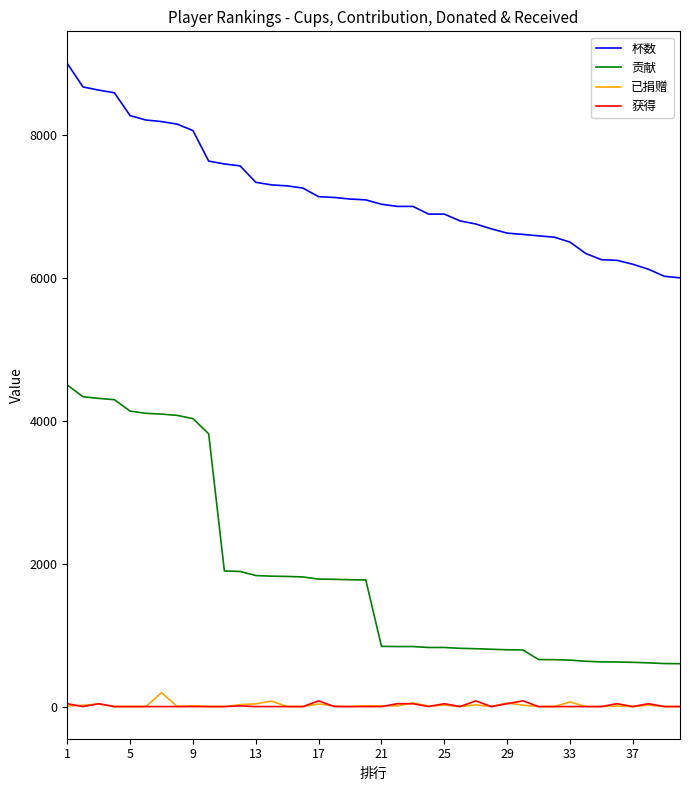

True or false: 杯数 and 贡献 cross at least once.

False